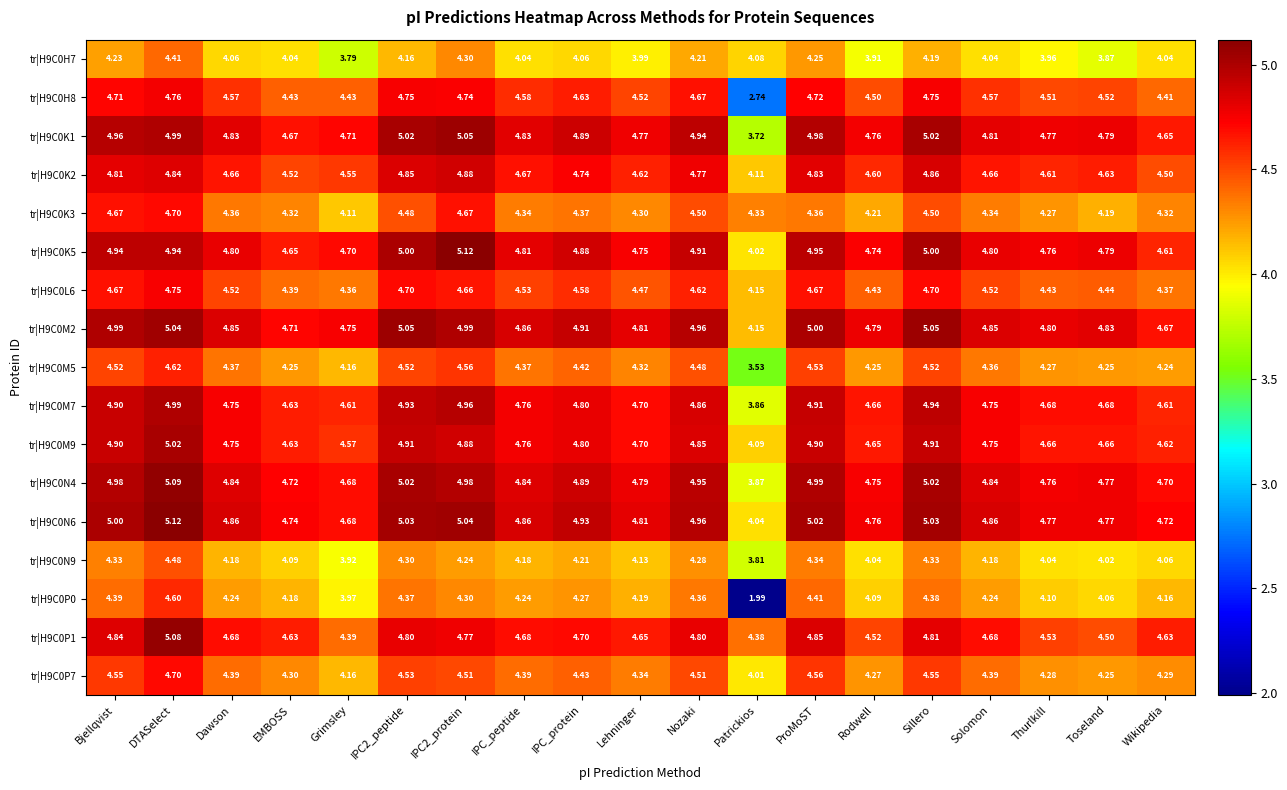

Which series has the largest total across all categories?

tr|H9C0M2